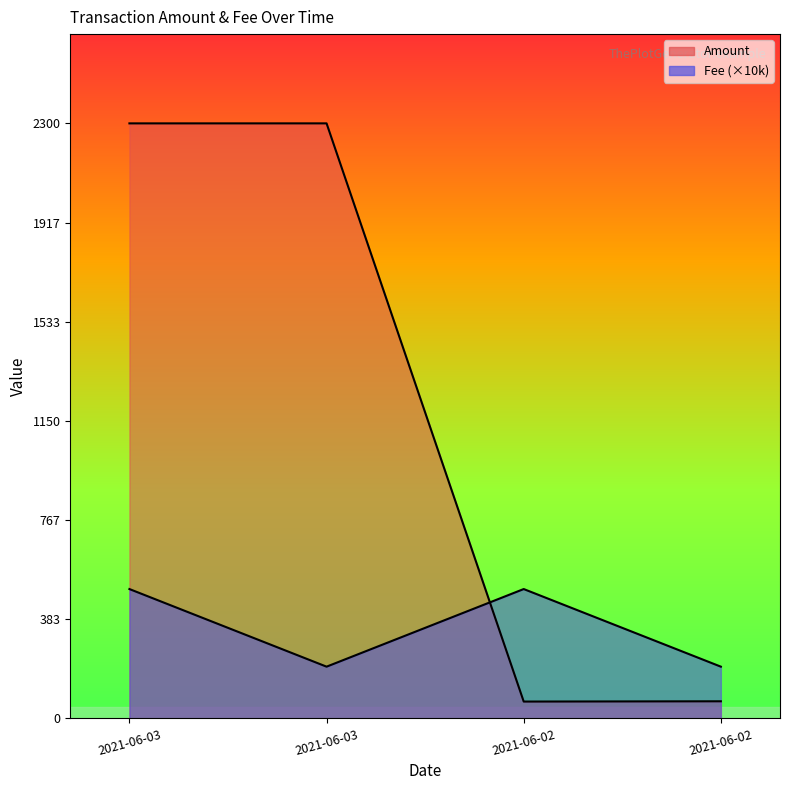

Which series has the widest spread of values?

Amount